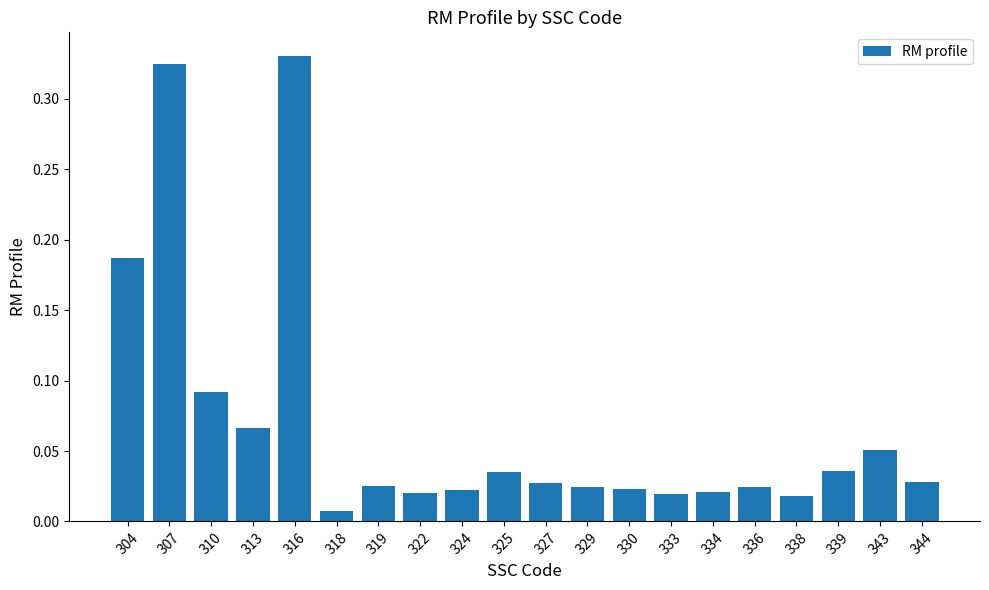

Where is the data nearest to the value 0?

318